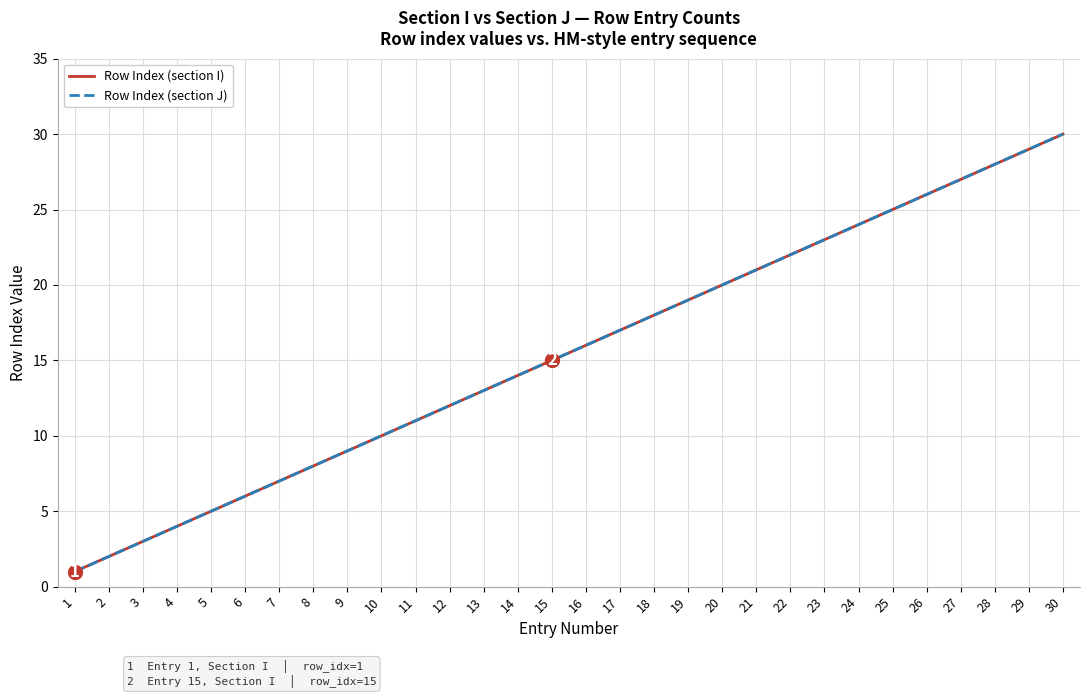

Reading left to right, what are all the values shown in this chart?

Row Index (section I): 1=1	2=2	3=3	4=4	5=5	6=6	7=7	8=8	9=9	10=10	11=11	12=12	13=13	14=14	15=15	16=16	17=17	18=18	19=19	20=20	21=21	22=22	23=23	24=24	25=25	26=26	27=27	28=28	29=29	30=30
Row Index (section J): 1=1	2=2	3=3	4=4	5=5	6=6	7=7	8=8	9=9	10=10	11=11	12=12	13=13	14=14	15=15	16=16	17=17	18=18	19=19	20=20	21=21	22=22	23=23	24=24	25=25	26=26	27=27	28=28	29=29	30=30